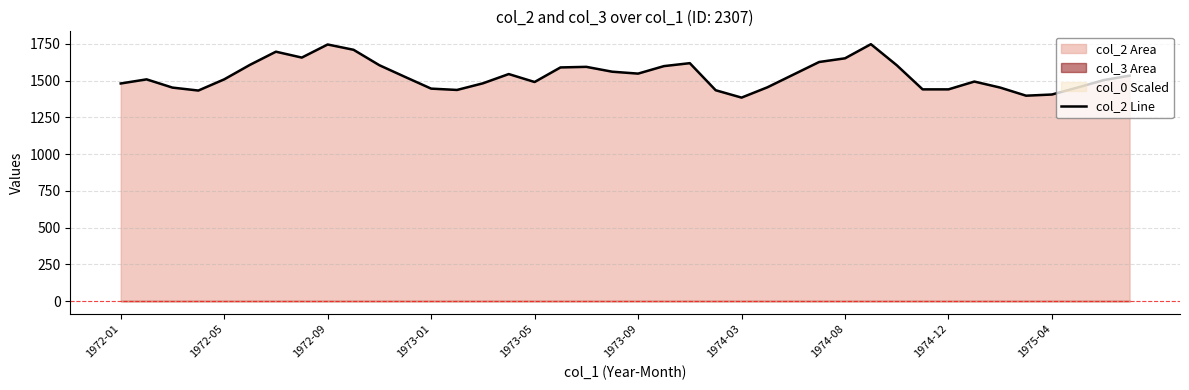

What is the minimum value for col_2 Line?

1384